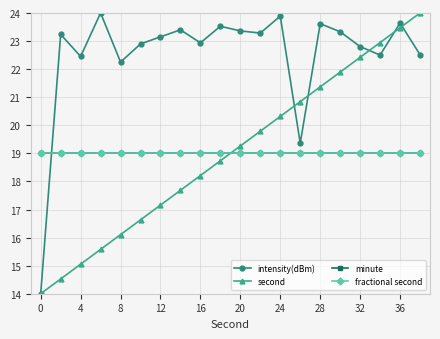

Which series has the largest total across all categories?

intensity(dBm)